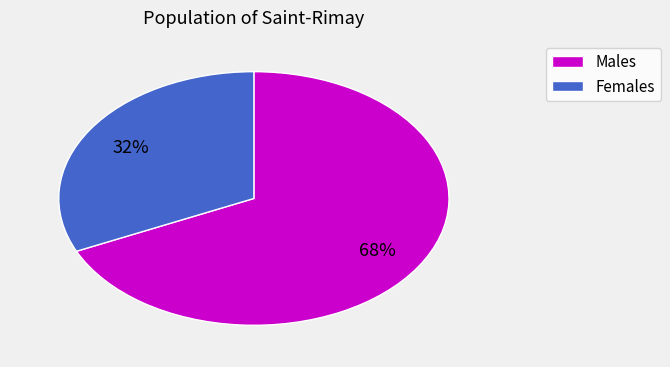

How many slices are in this pie chart?

2